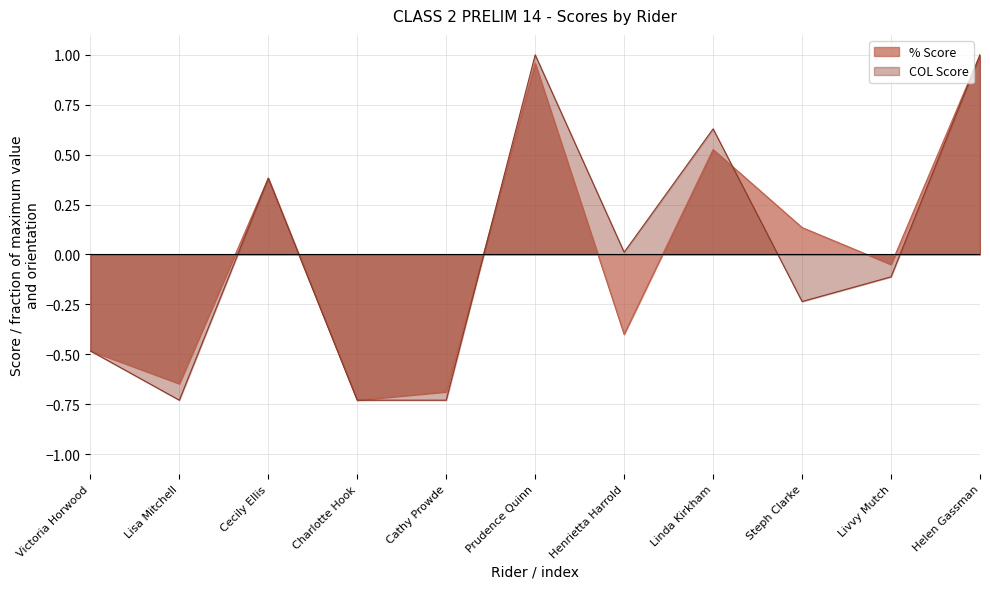

Rank the series at Charlotte Hook from lowest to highest value.

% Score, COL Score